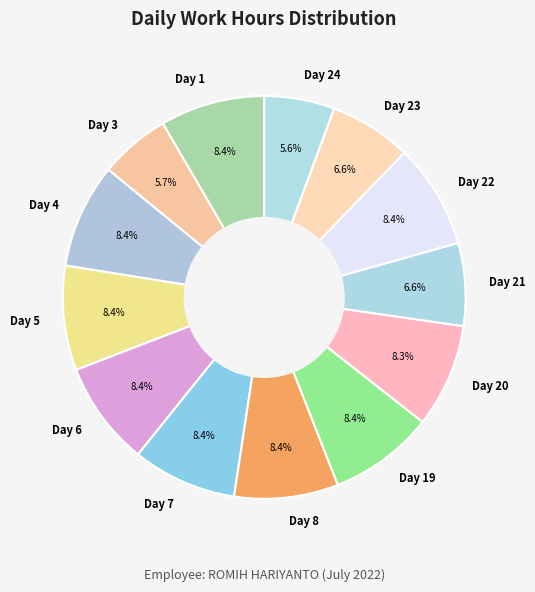

Approximately how many times larger is the value at Day 24 compared to Day 4?

0.7